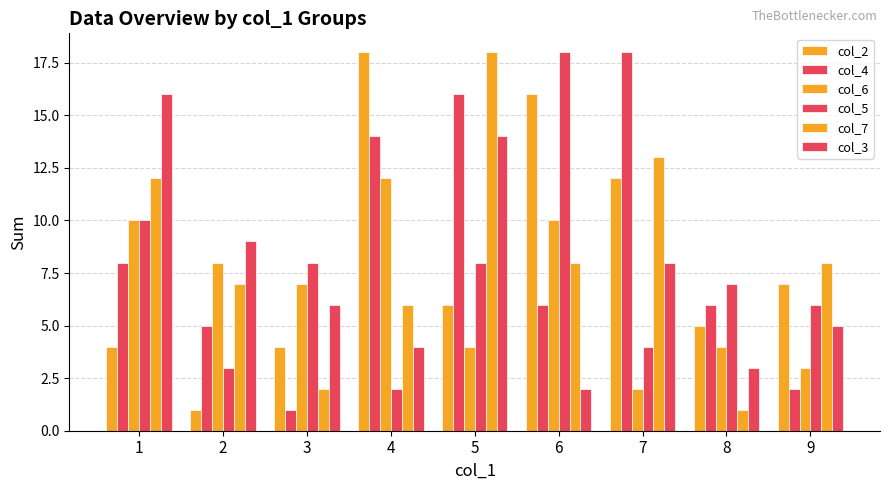

How many data points in col_2 are less than 6?

4